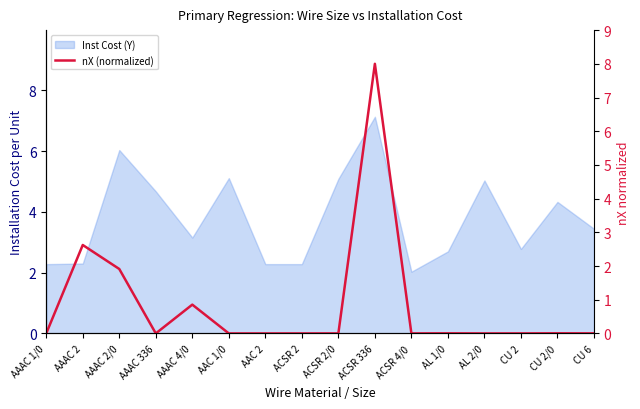

What is the sum of the values at AAAC 2 and ACSR 2?

2.6